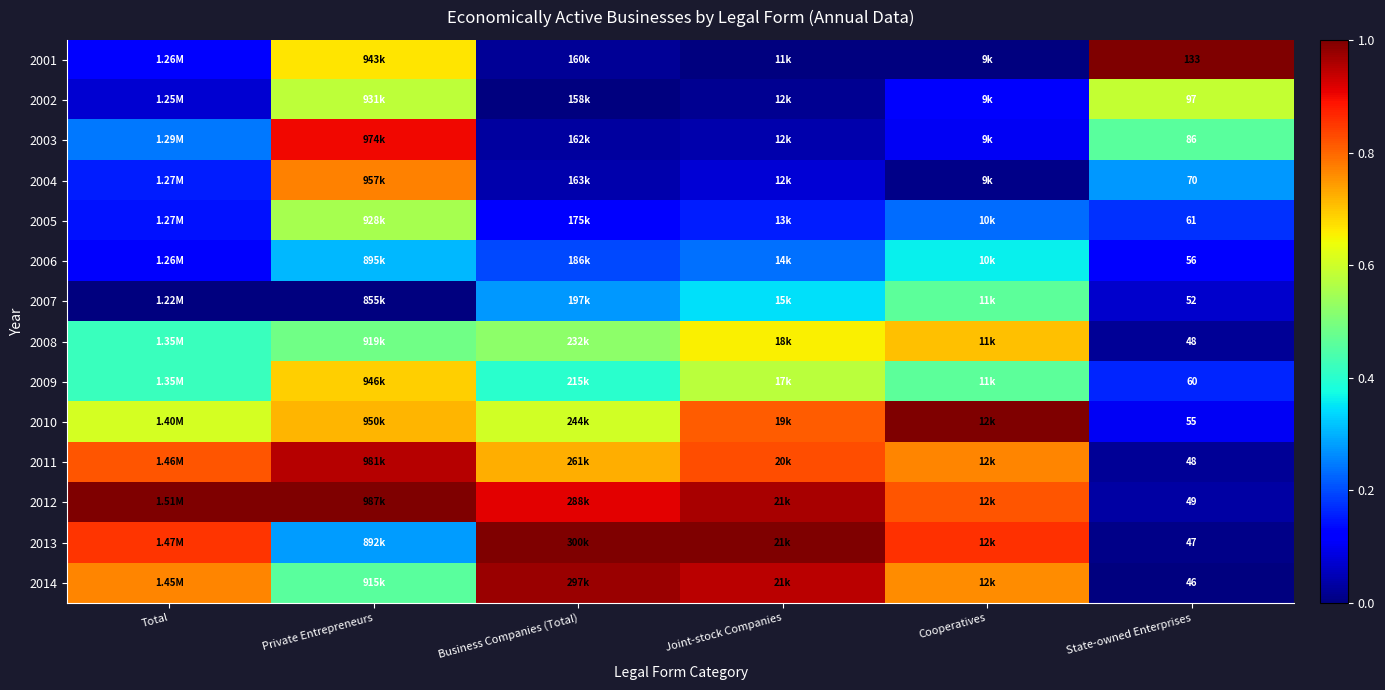

The value of 2001 at Cooperatives is 0.5. True or false?

False